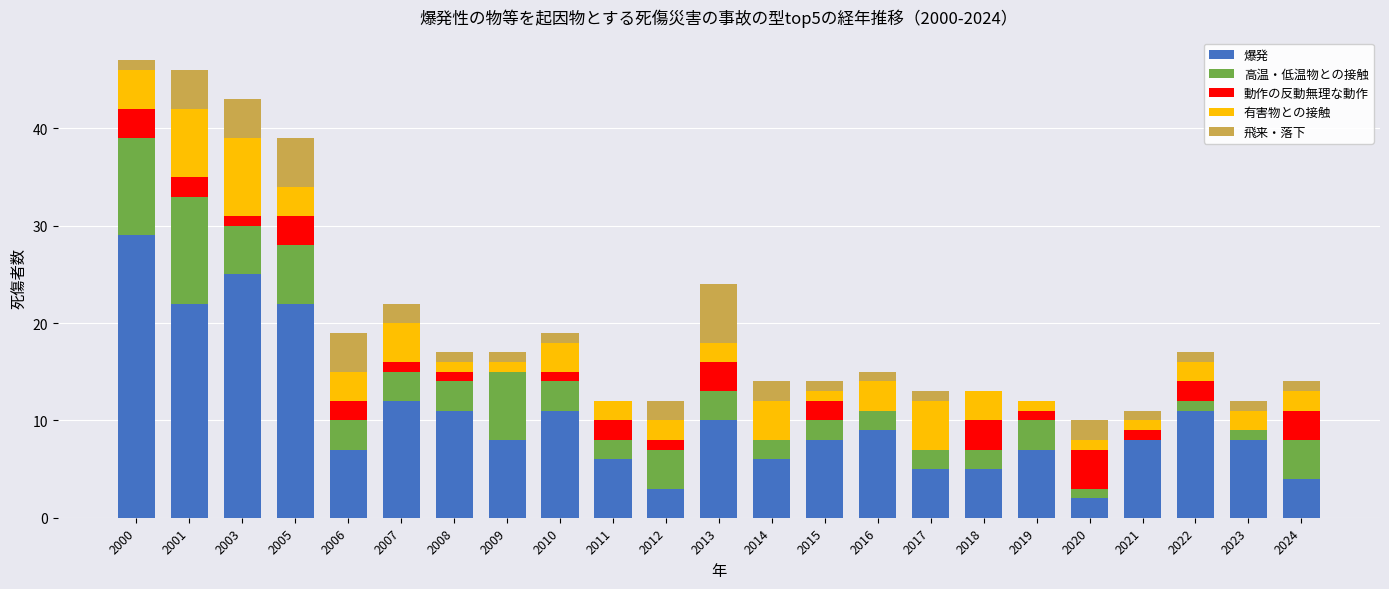

At which label does 爆発 reach its peak?

2000